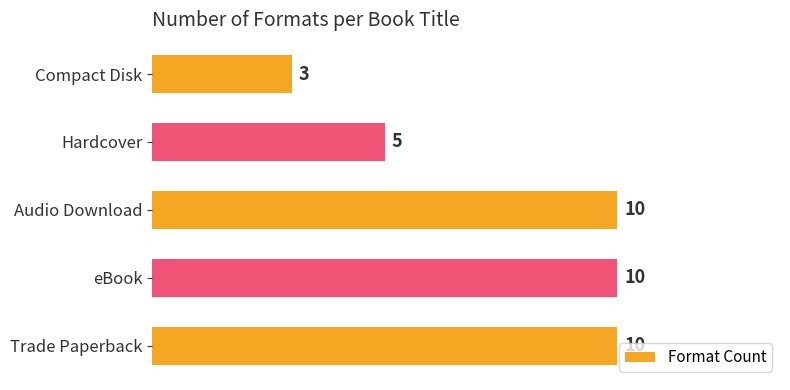

Reading bottom to top, what are all the values shown in this chart?

Trade Paperback=10	eBook=10	Audio Download=10	Hardcover=5	Compact Disk=3